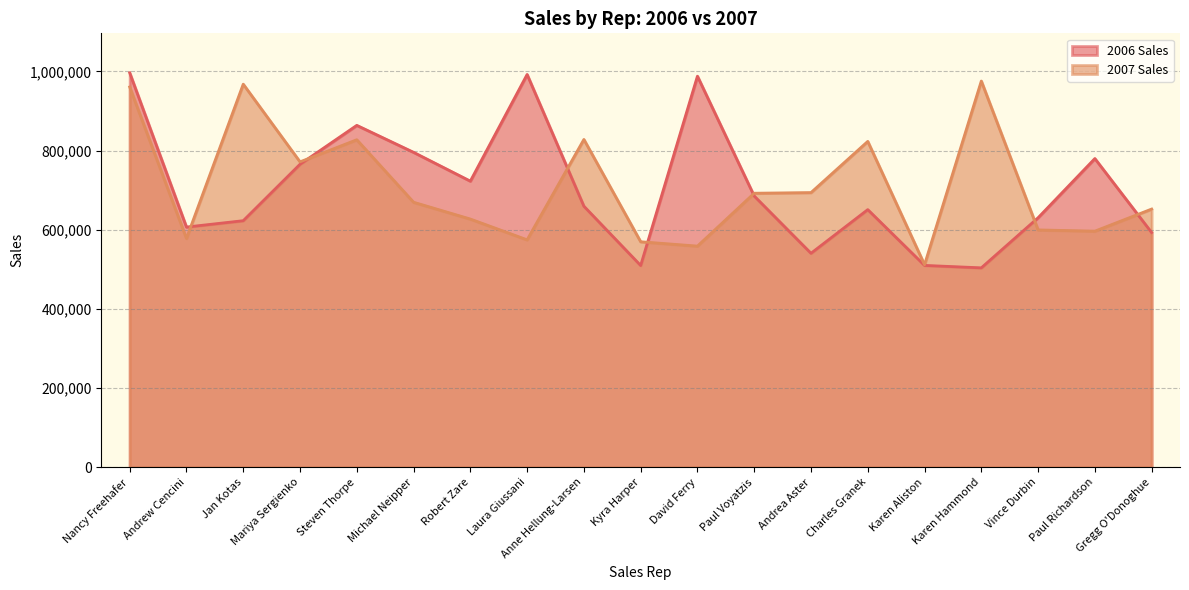

True or false: 2006 Sales has more than 1 points higher than both neighbors.

True